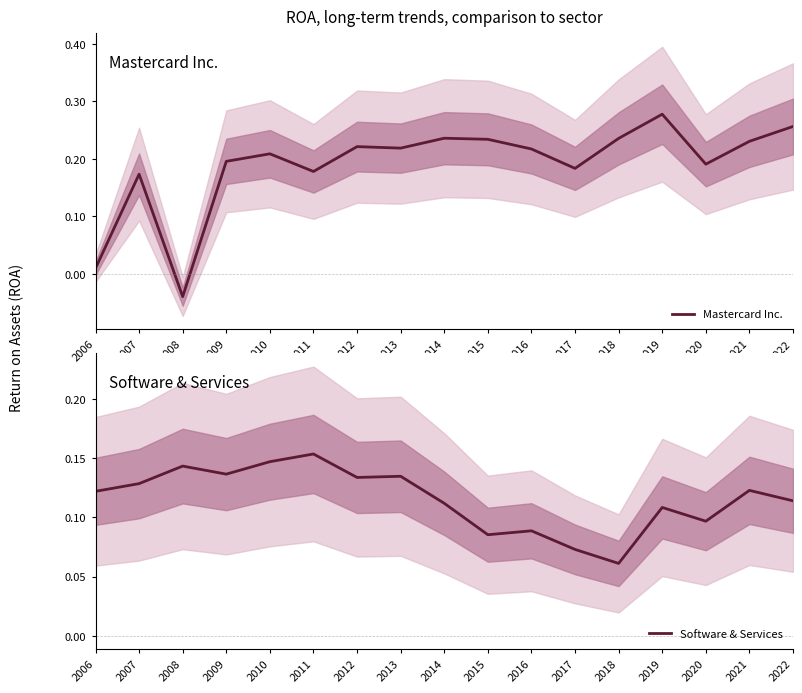

How many lines are shown in the chart?

2